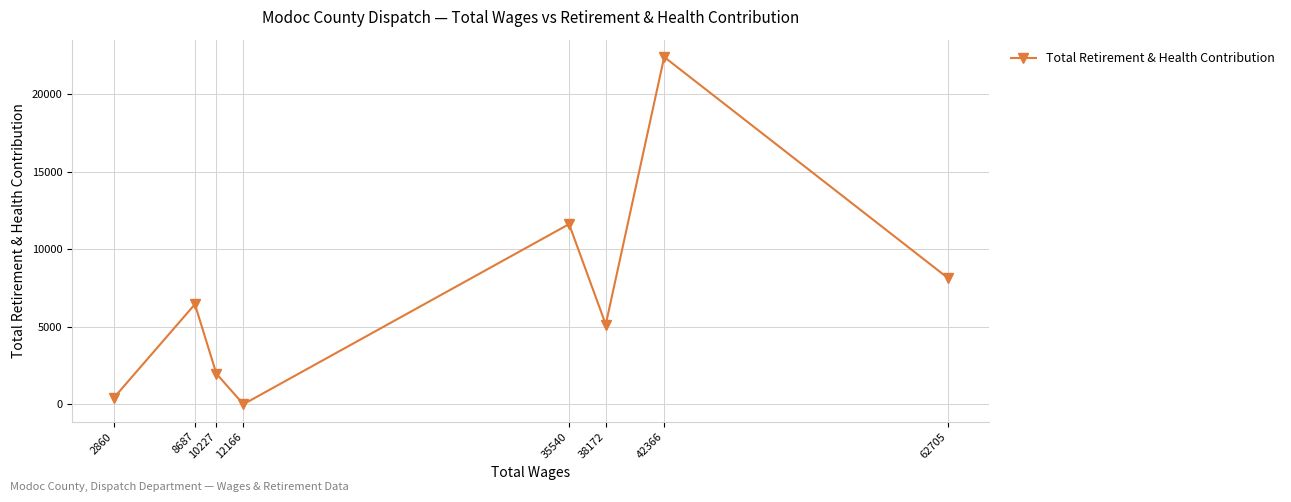

What is the average value?

7023